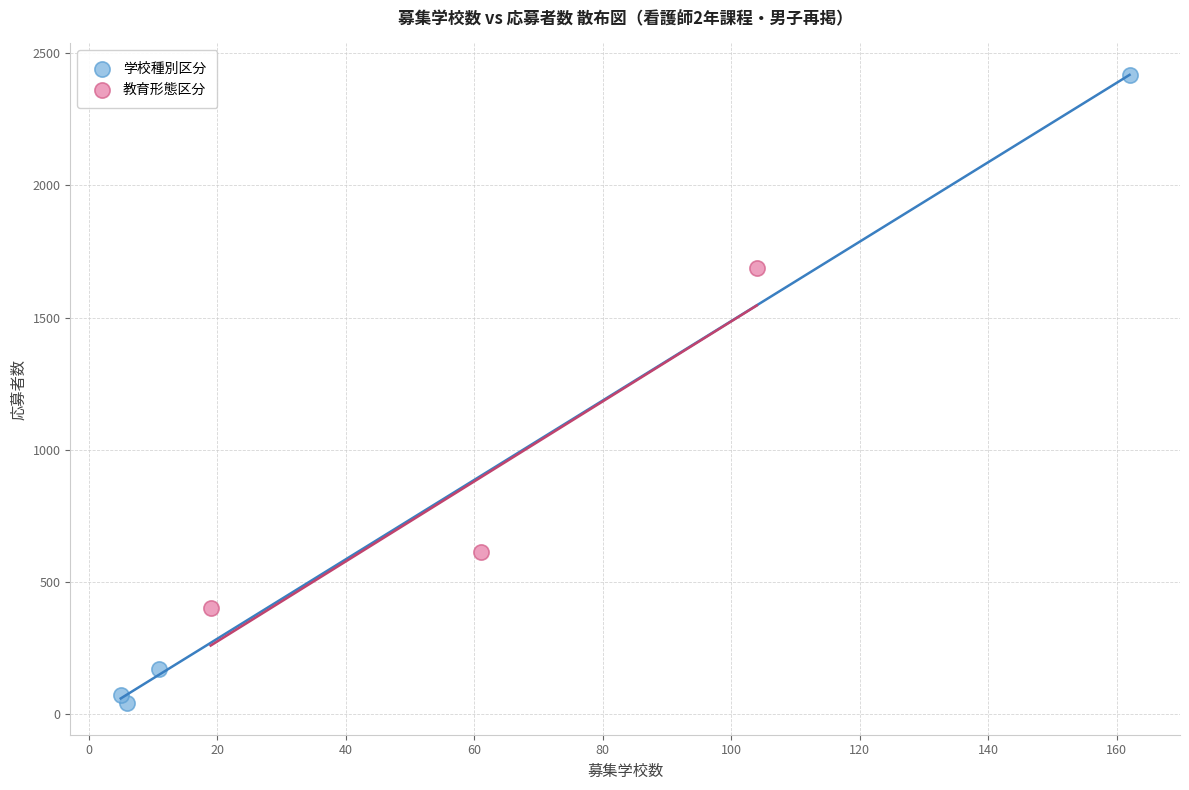

Which series contains the lowest Y value?

学校種別区分